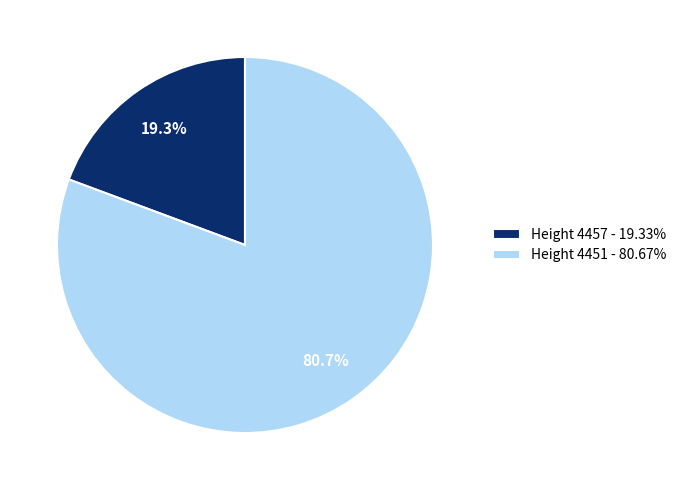

What is the ratio of the value at Height 4457 to the value at Height 4451?

0.2